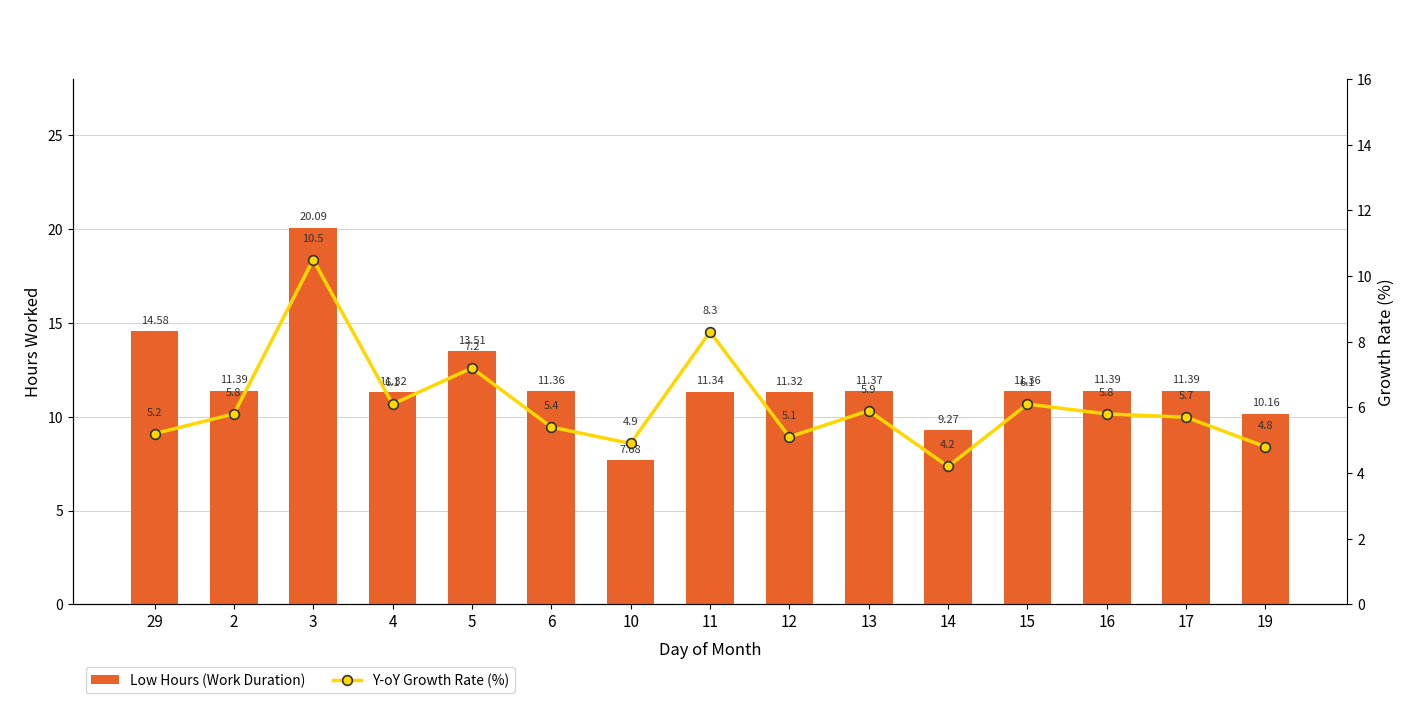

At how many categories does at least one series exceed 4?

15